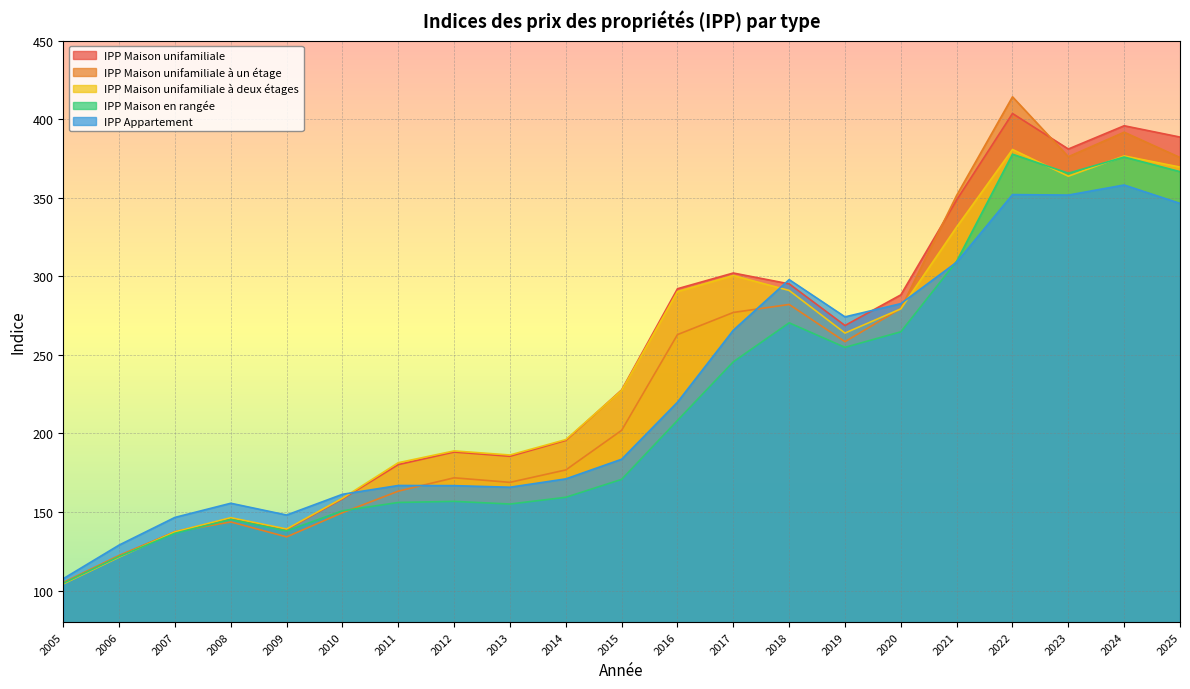

True or false: IPP Maison unifamiliale à deux étages has more than 2 interior local peaks.

True